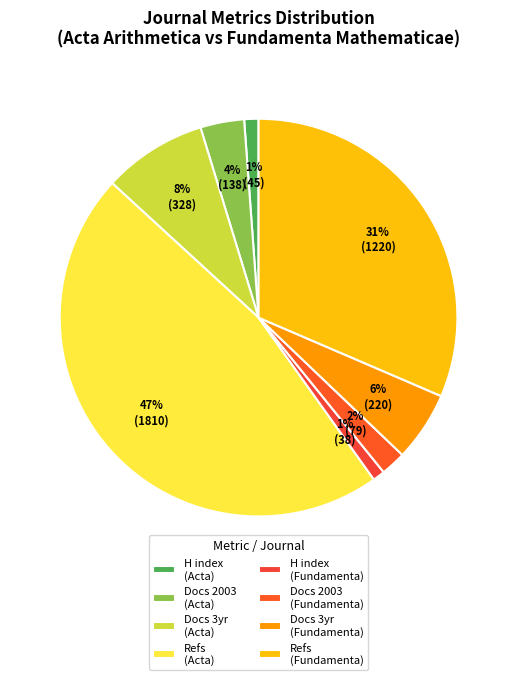

Which category has the biggest portion of the pie?

Refs (Acta)